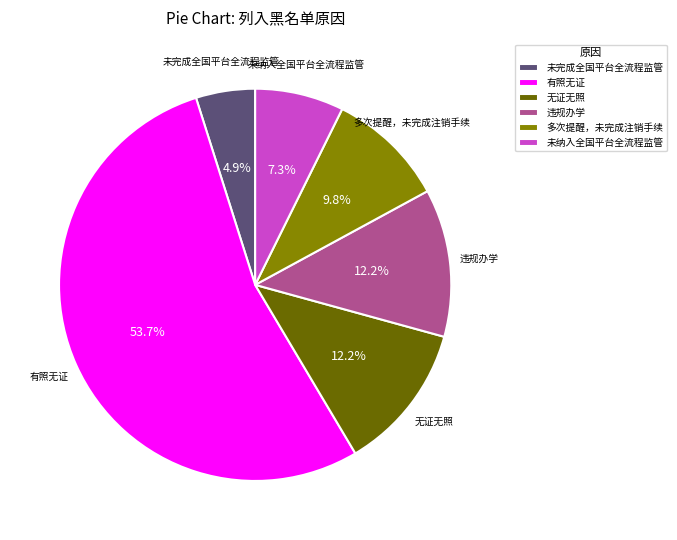

To the nearest percent, what percentage of the pie is 多次提醒，未完成注销手续?

10%